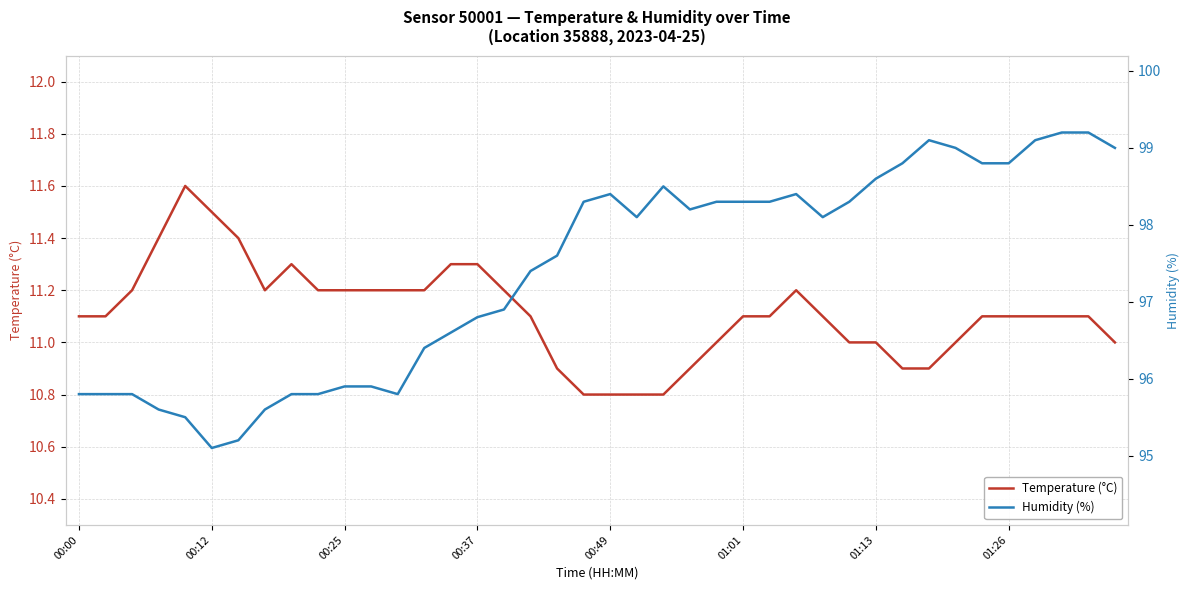

True or false: Humidity (%) and Temperature (°C) intersect in this chart.

False